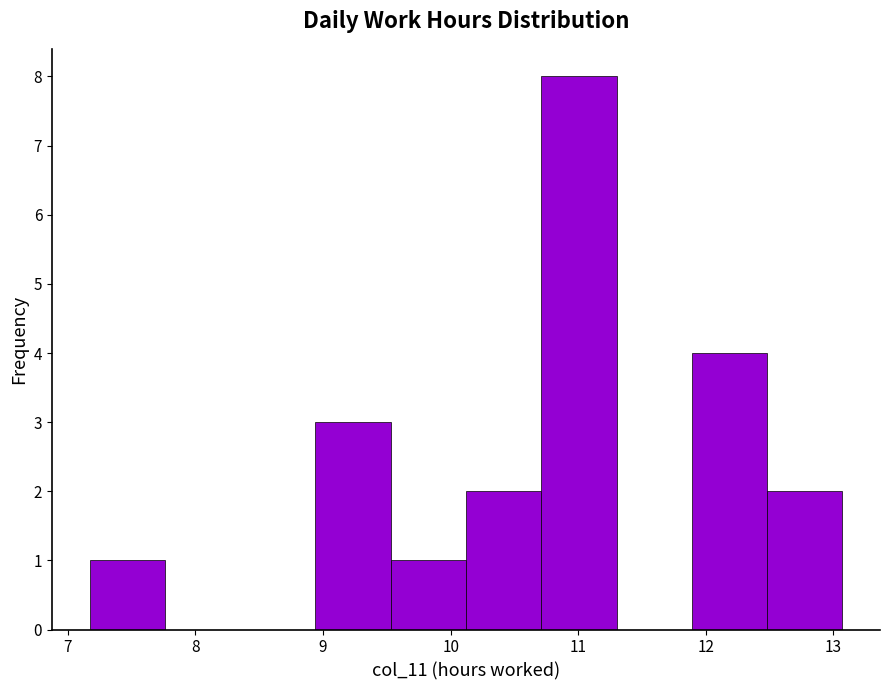

Reading left to right, list every bar in this chart as the range it spans on the x-axis followed by its height. Neither the bar edges nor the heights are printed on the chart, so give them approximately, as read against the axes.

7.17 to 7.76: 1
7.76 to 8.35: 0
8.35 to 8.94: 0
8.94 to 9.53: 3
9.53 to 10.12: 1
10.12 to 10.71: 2
10.71 to 11.30: 8
11.30 to 11.89: 0
11.89 to 12.48: 4
12.48 to 13.07: 2